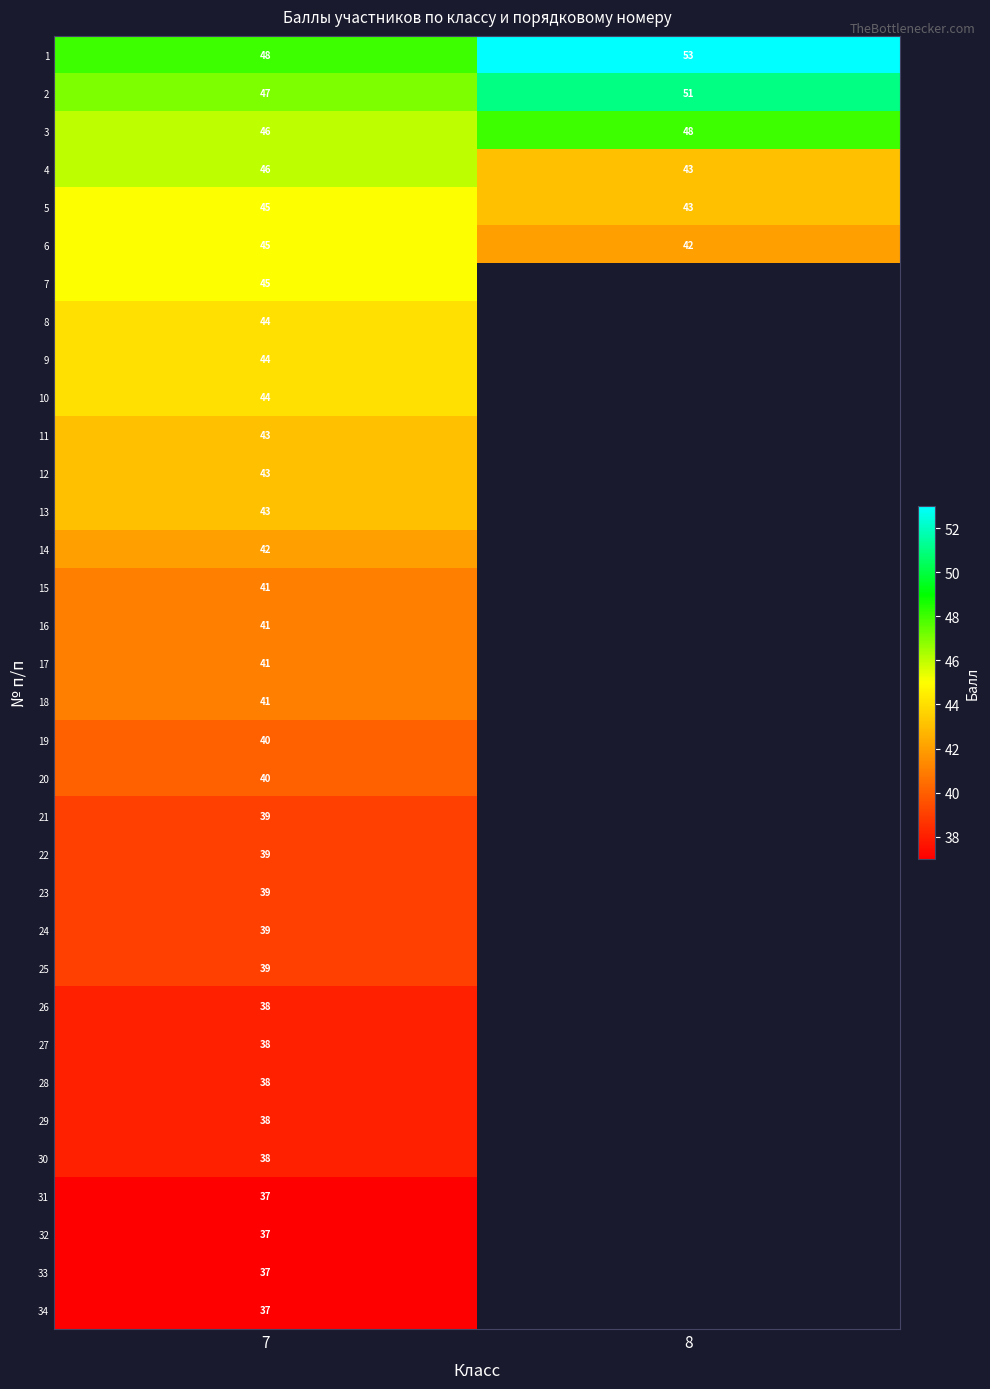

Which has a higher value, 8 or 7?

8